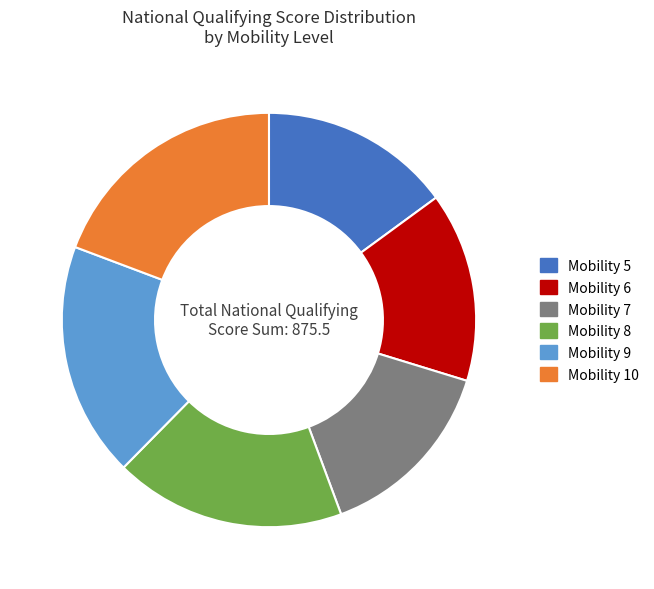

Does Mobility 7 account for over 50% of the chart?

No